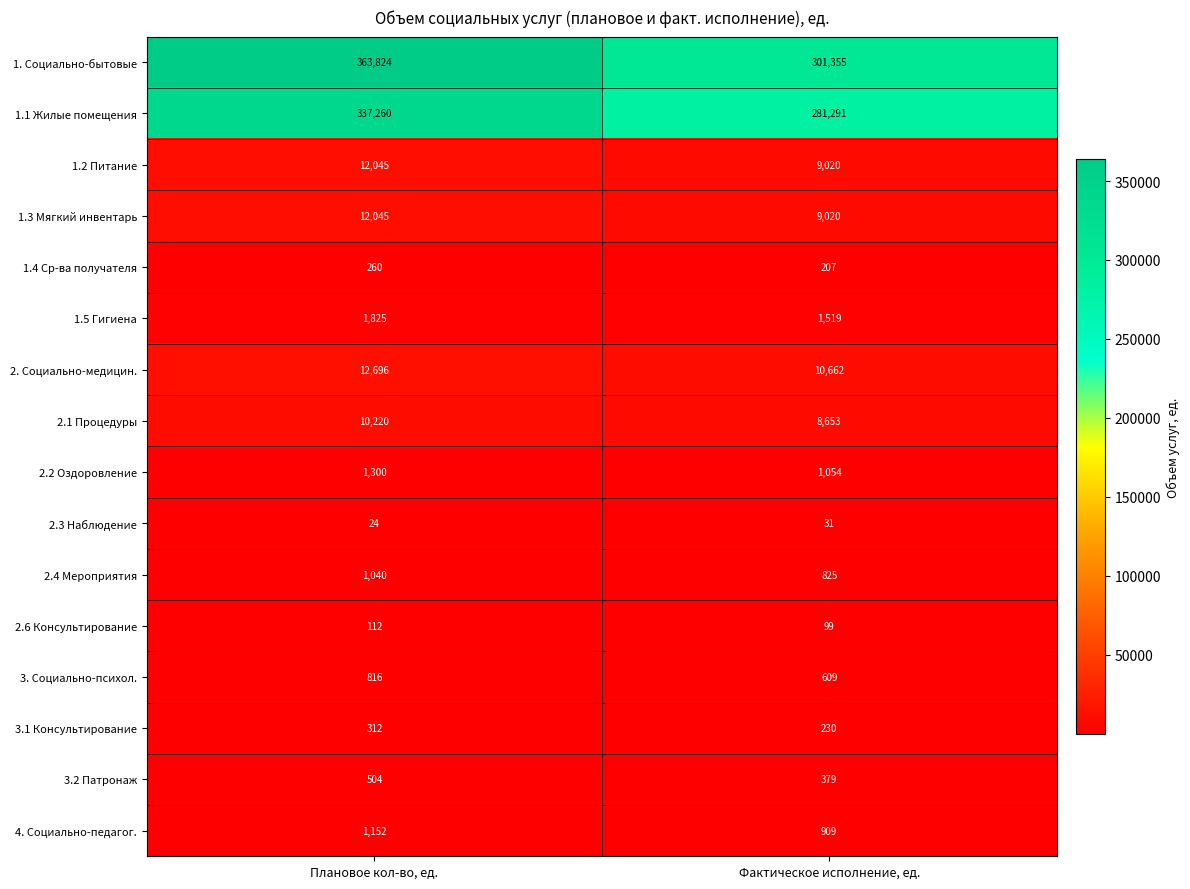

What is the average value of the 2.2 Оздоровление series?

1177